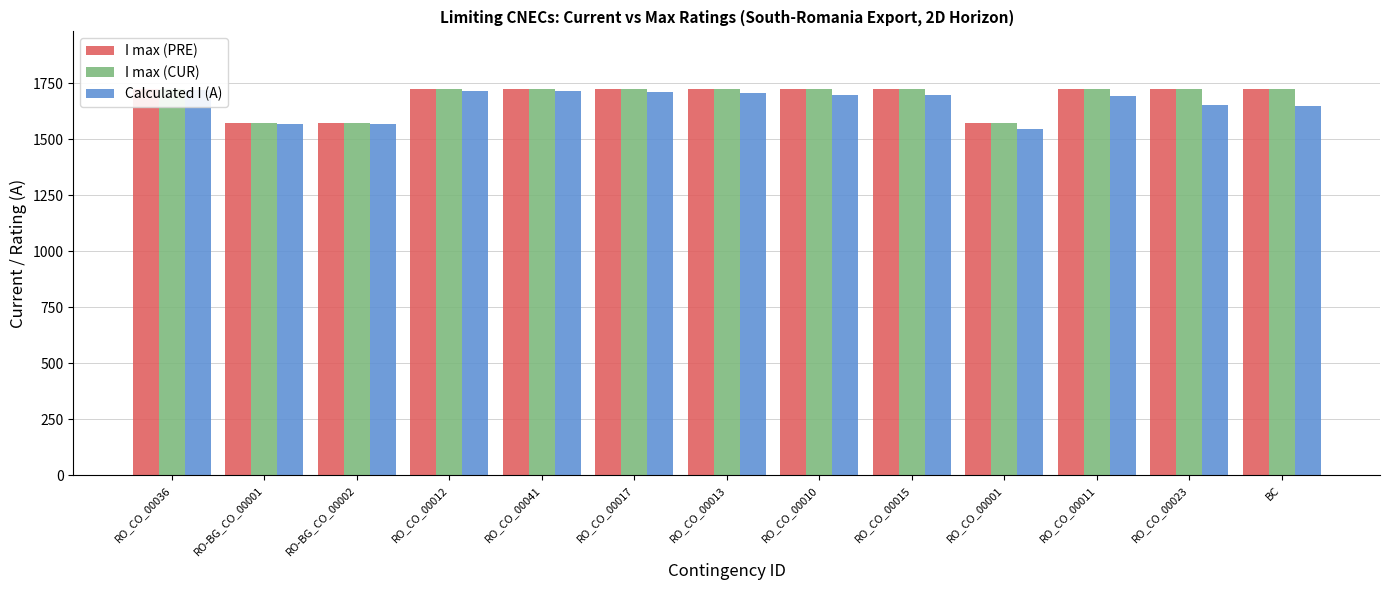

What is the value of the Calculated I (A) bar at the 9th from the left?

1696